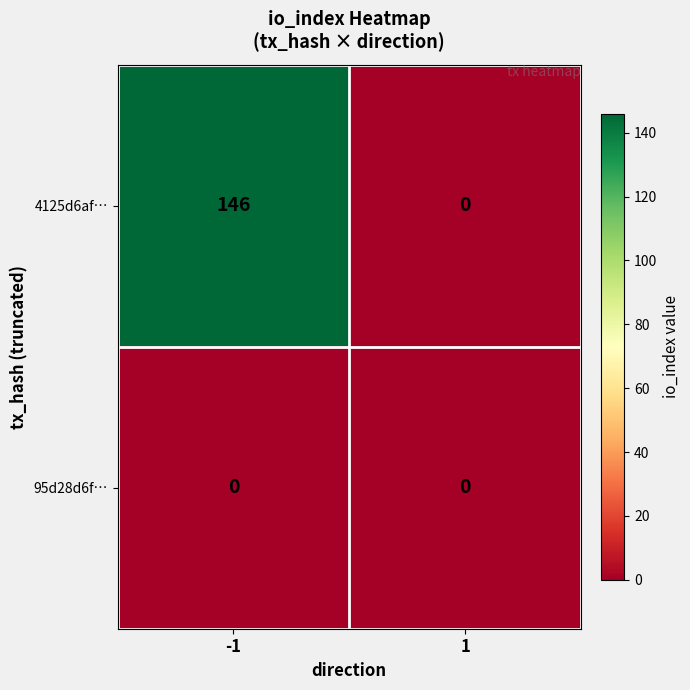

At how many categories does at least one series exceed 112?

1